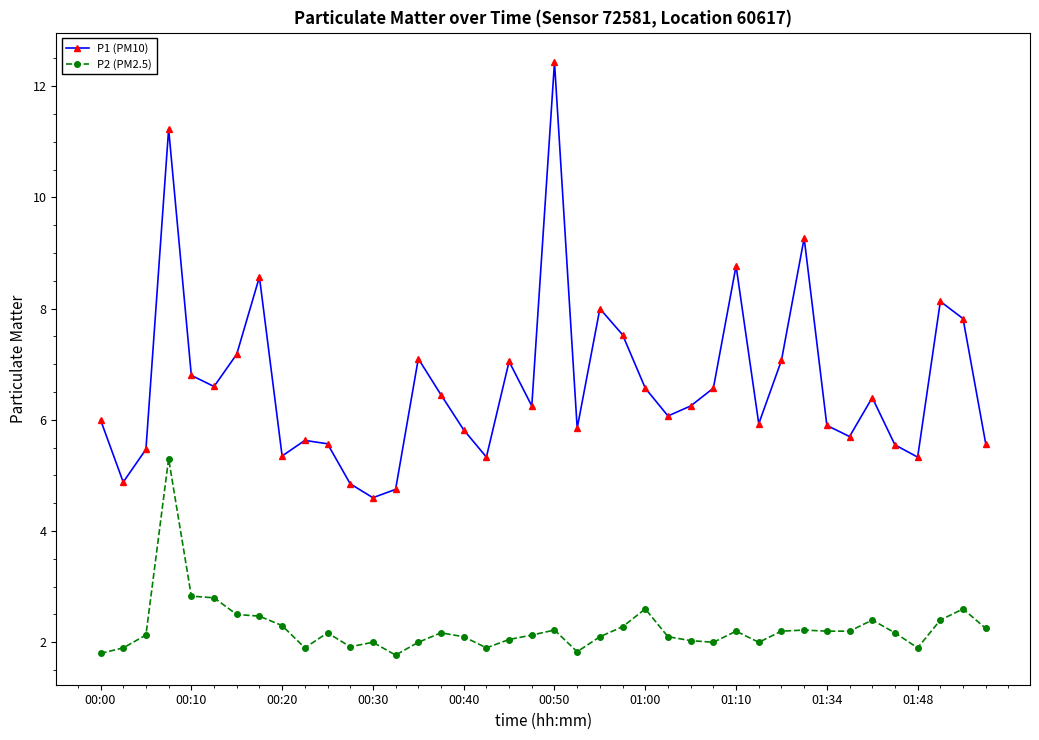

How many interior local peaks does the P1 (PM10) series have?

11